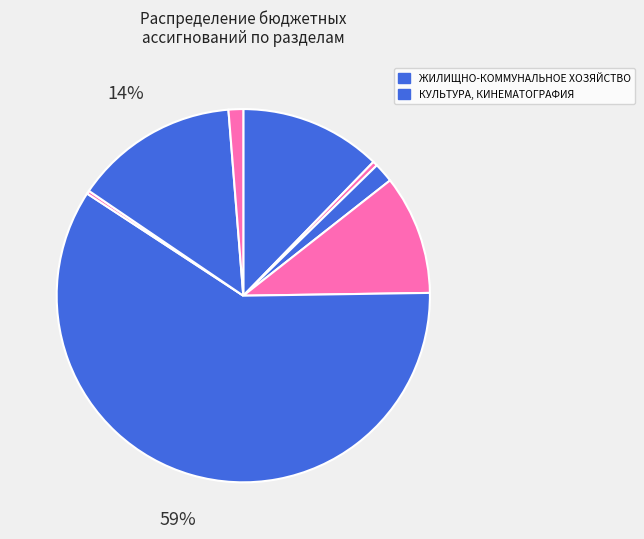

How many slices are in this pie chart?

8